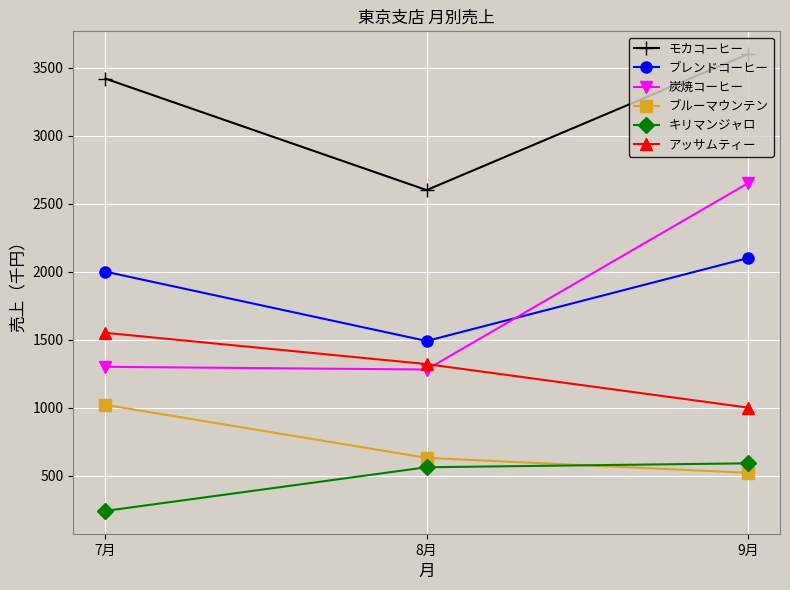

What is the difference between the maximum and minimum values in the ブレンドコーヒー series?

610